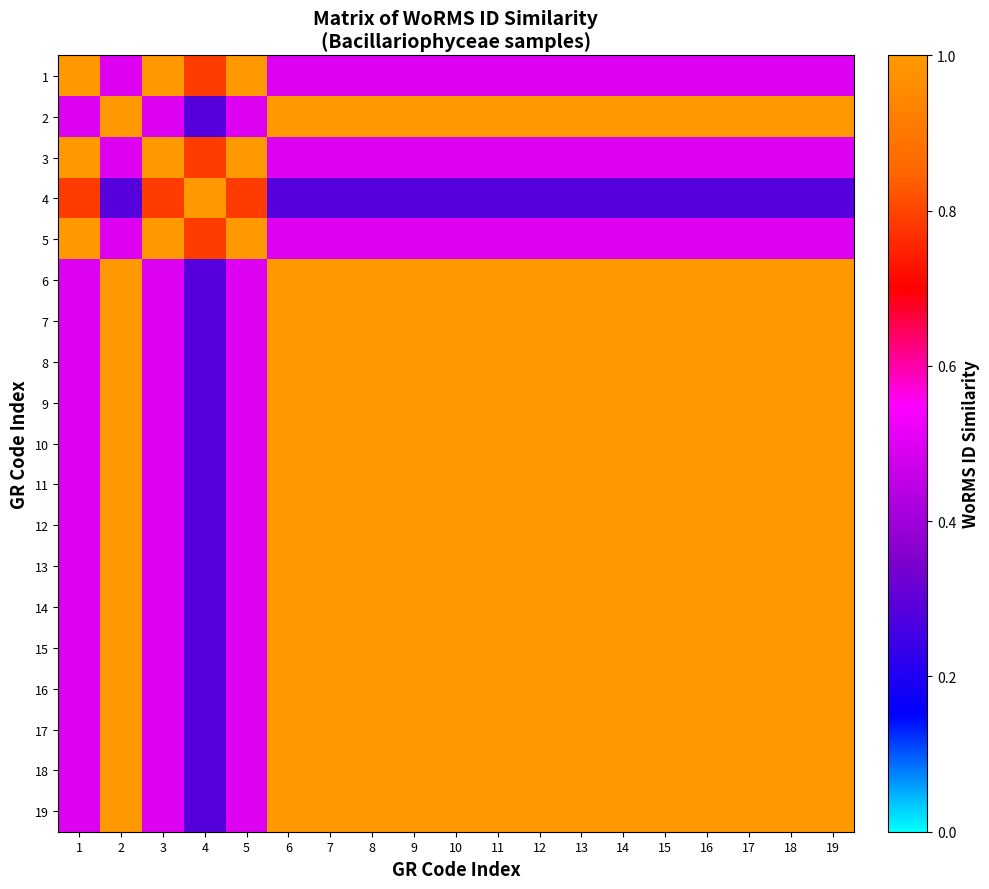

Count the number of data series in this chart.

19